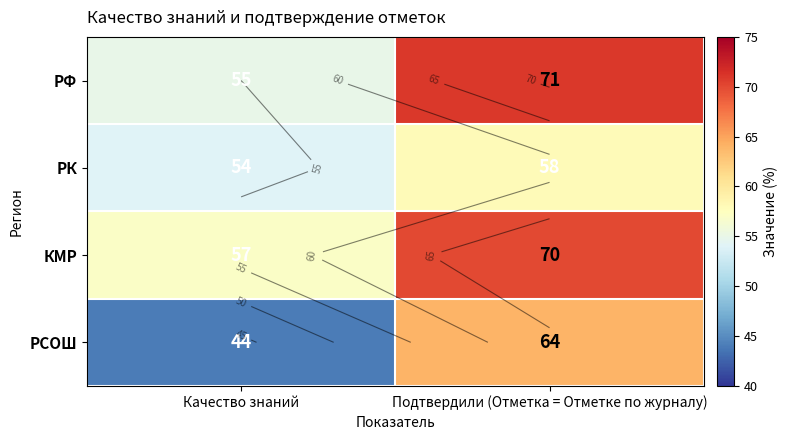

How many data points does each series have?

2